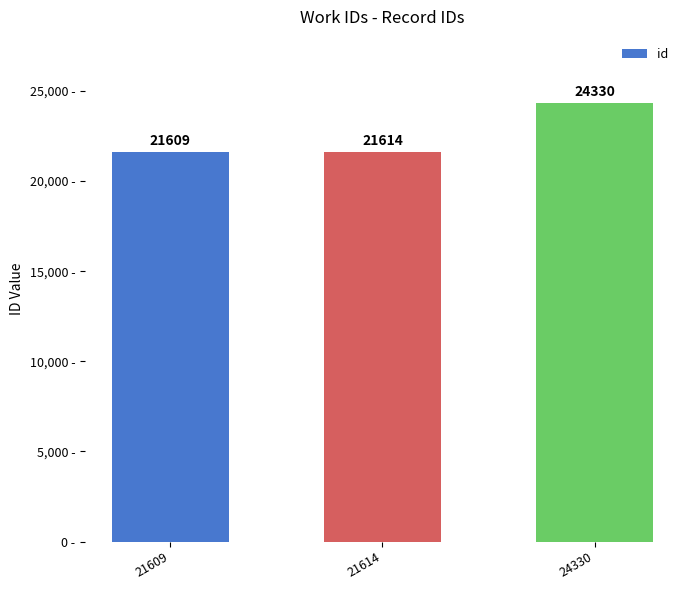

Where is the data nearest to the value 22969?

21614